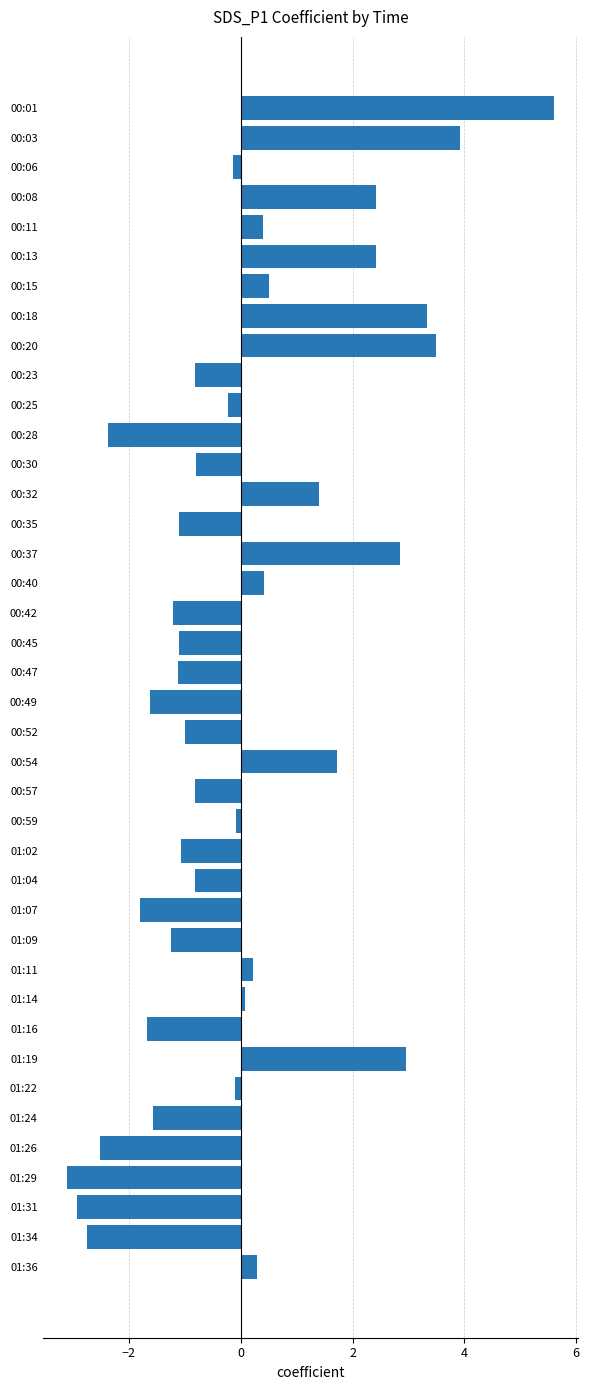

How many positive values are there?

16